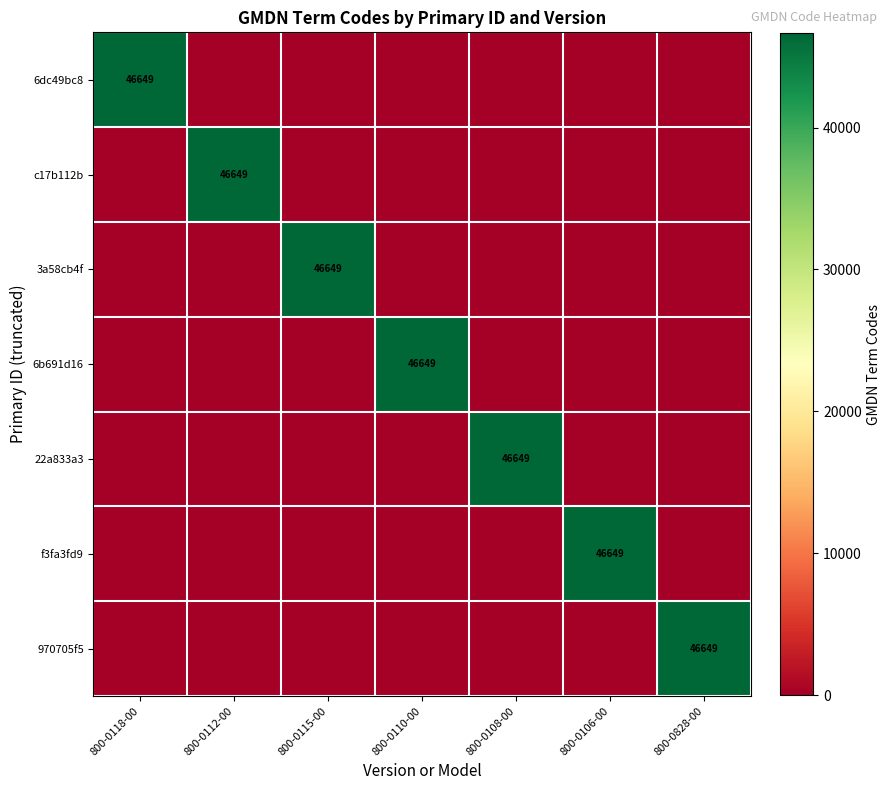

What is the total value across all series at 800-0110-00?

46649